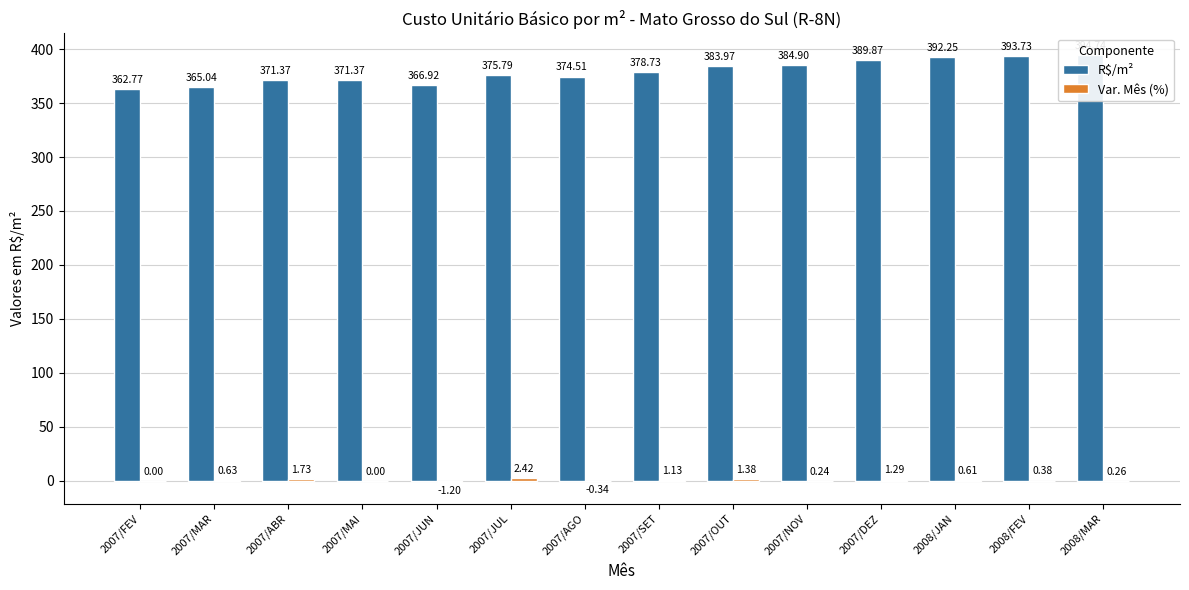

What is the label of the 13th bar from the right?

2007/MAR